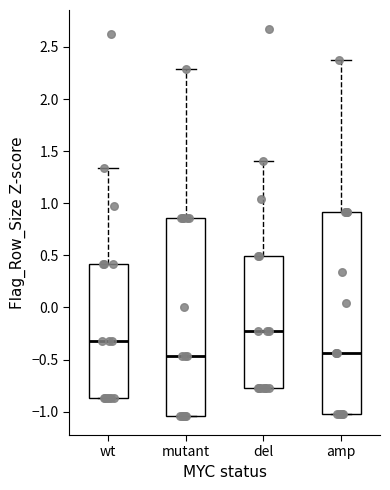

Which box's median line is the highest?

del